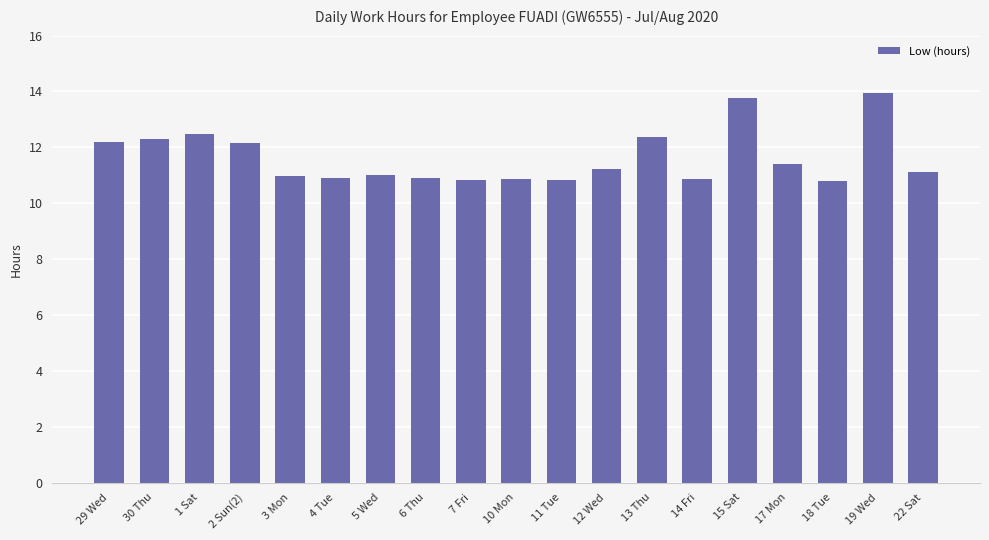

What is the sum of the values at 29 Wed and 5 Wed?

23.2